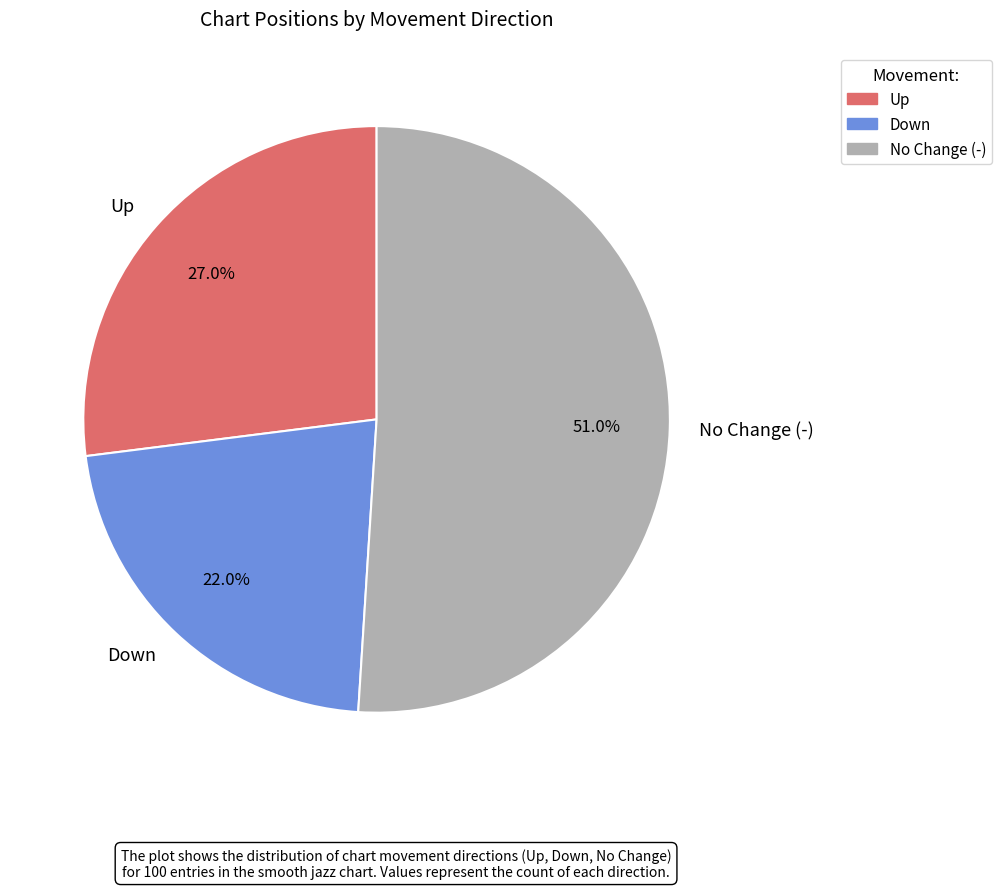

Rank the categories by value from highest to lowest.

No Change (-), Up, Down